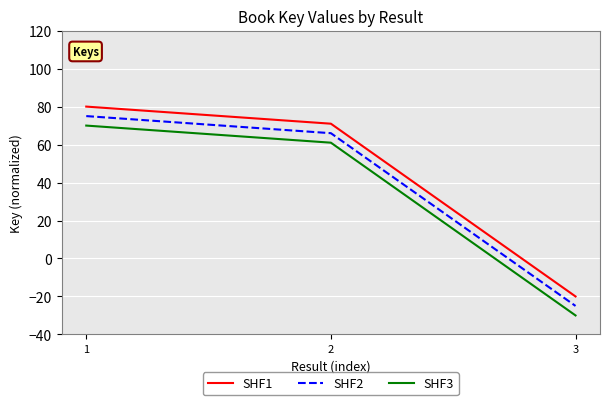

List the series in order of their peak value, lowest first.

SHF3, SHF2, SHF1